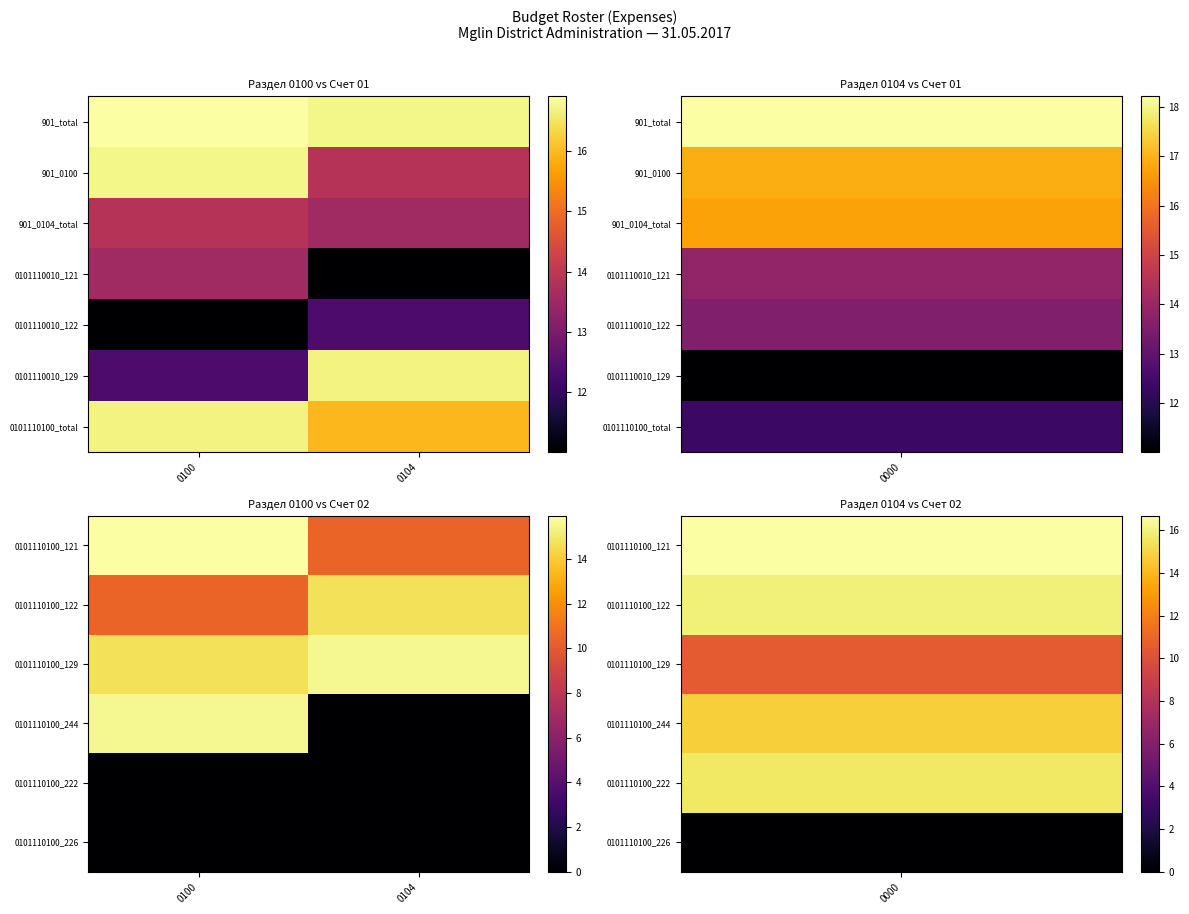

Is it true that 0101110100_121 equals 6.2 at 0104?

False